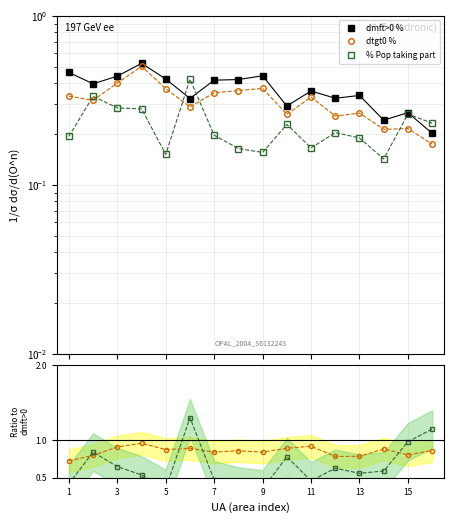

What is the difference between the maximum and minimum values in the dmft>0 % series?

0.3